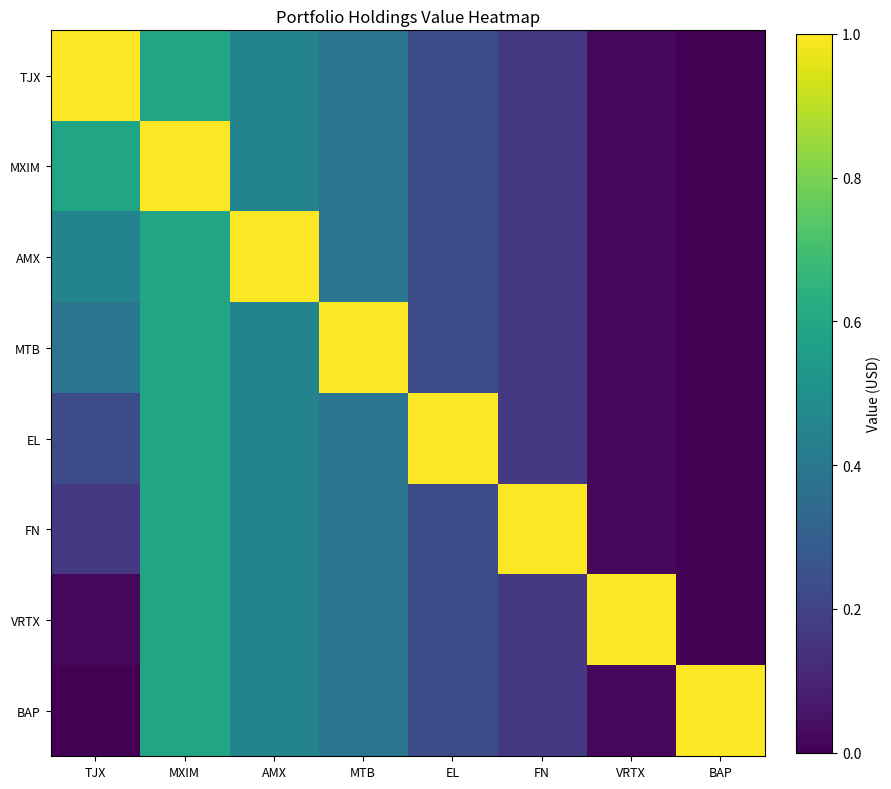

Reading left to right, transcribe all the data shown in this chart.

TJX: TJX=1.0	MXIM=0.6	AMX=0.5	MTB=0.4	EL=0.2	FN=0.2	VRTX=0.0	BAP=0.0
MXIM: TJX=0.6	MXIM=1.0	AMX=0.5	MTB=0.4	EL=0.2	FN=0.2	VRTX=0.0	BAP=0.0
AMX: TJX=0.5	MXIM=0.6	AMX=1.0	MTB=0.4	EL=0.2	FN=0.2	VRTX=0.0	BAP=0.0
MTB: TJX=0.4	MXIM=0.6	AMX=0.5	MTB=1.0	EL=0.2	FN=0.2	VRTX=0.0	BAP=0.0
EL: TJX=0.2	MXIM=0.6	AMX=0.5	MTB=0.4	EL=1.0	FN=0.2	VRTX=0.0	BAP=0.0
FN: TJX=0.2	MXIM=0.6	AMX=0.5	MTB=0.4	EL=0.2	FN=1.0	VRTX=0.0	BAP=0.0
VRTX: TJX=0.0	MXIM=0.6	AMX=0.5	MTB=0.4	EL=0.2	FN=0.2	VRTX=1.0	BAP=0.0
BAP: TJX=0.0	MXIM=0.6	AMX=0.5	MTB=0.4	EL=0.2	FN=0.2	VRTX=0.0	BAP=1.0